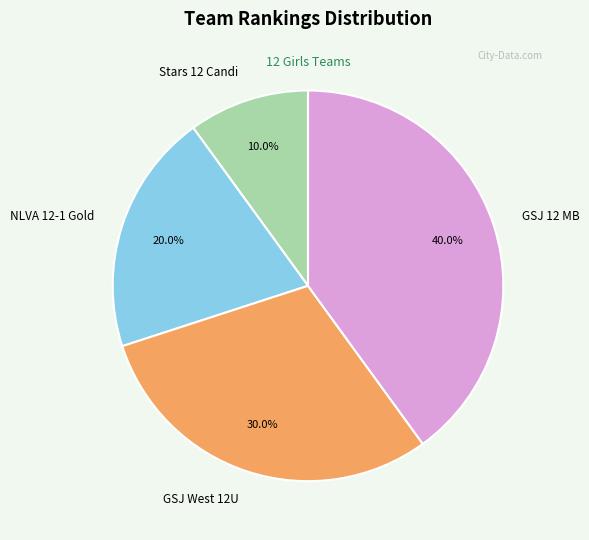

What percentage do GSJ 12 MB and GSJ West 12U together represent?

70.0%